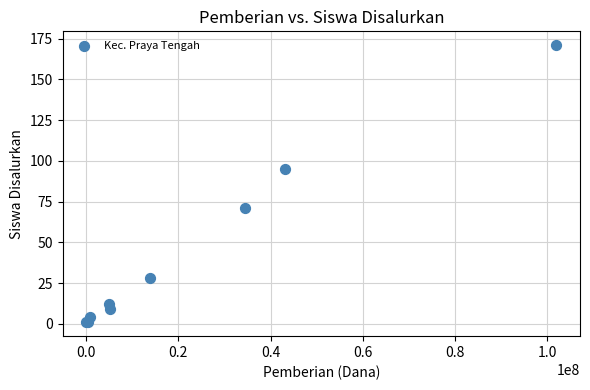

What Y value in the scatter plot is closest to 86?

95